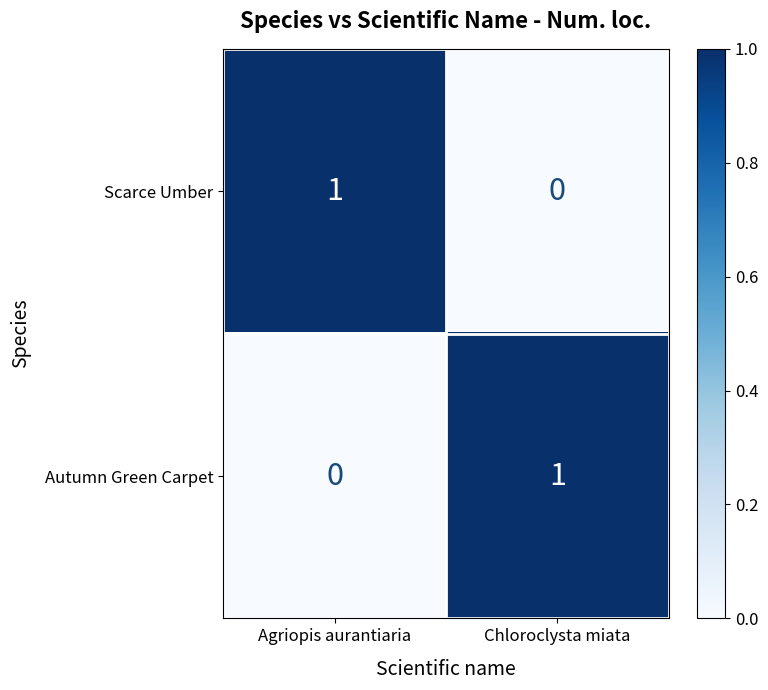

How many categories are shown in the chart?

2